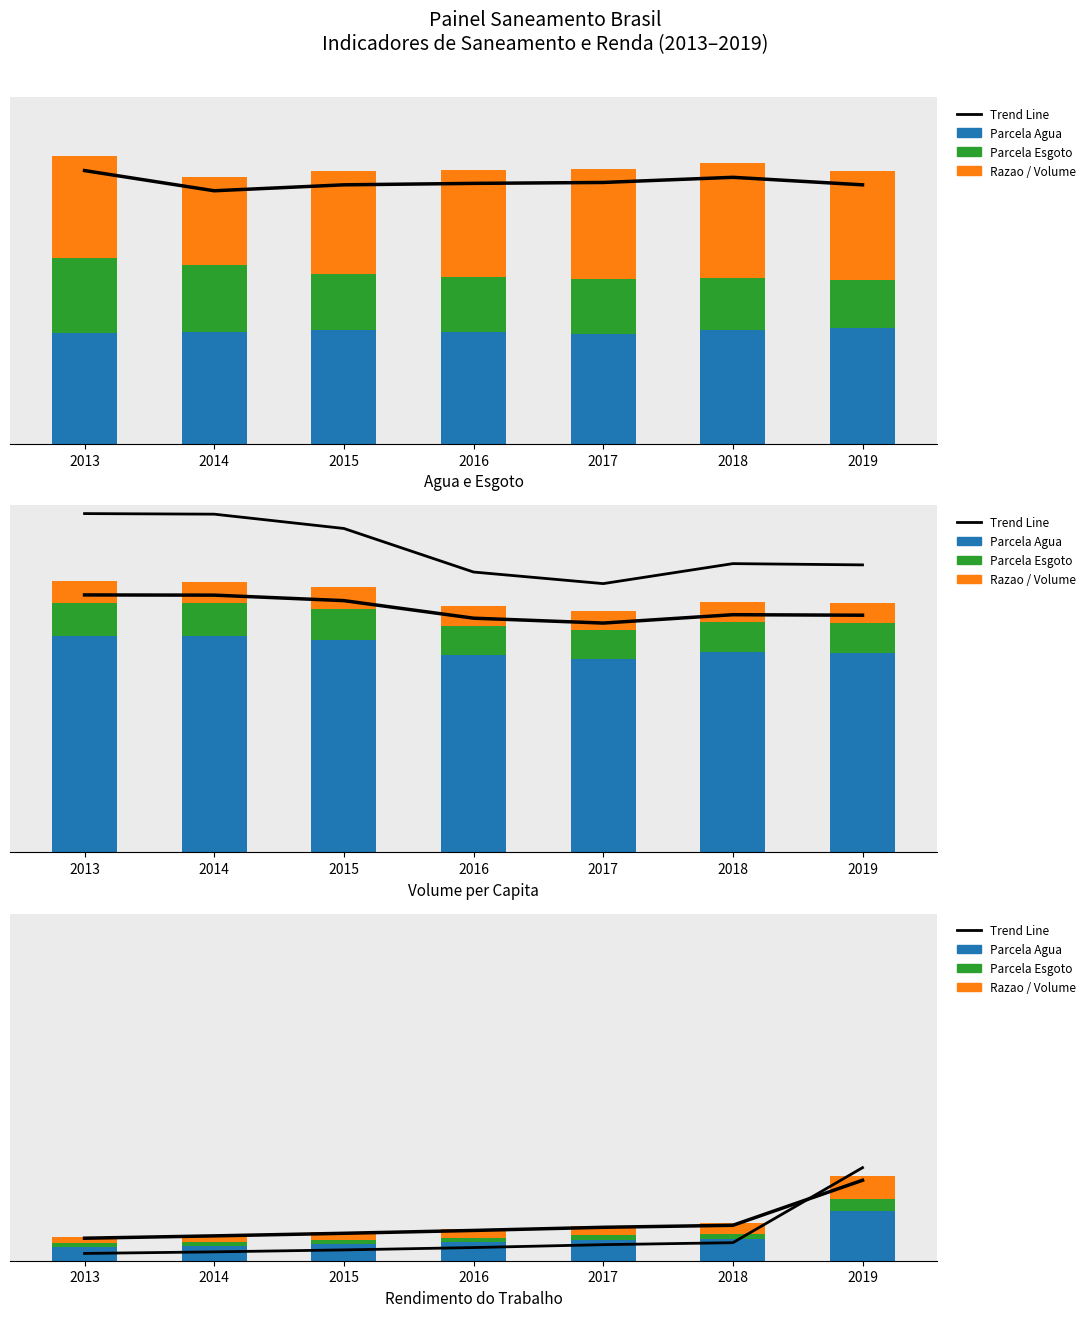

Rank the categories by Parcela Agua value from lowest to highest.

2013, 2014, 2015, 2016, 2017, 2018, 2019